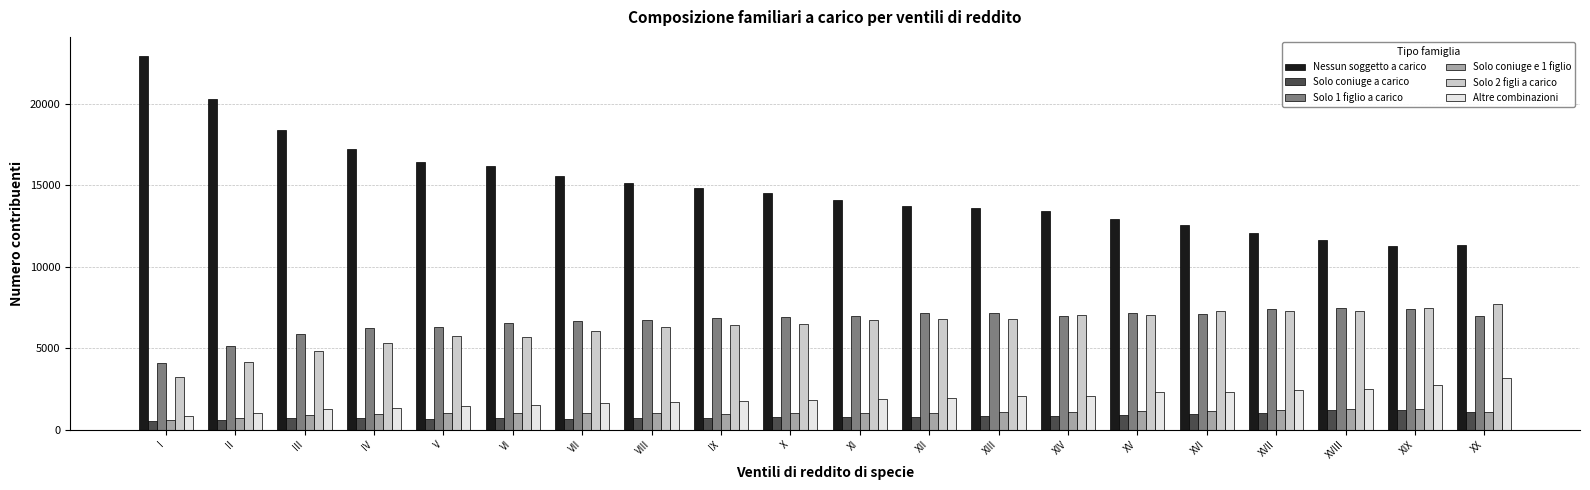

What is the label of the 13th bar from the left?

XIII